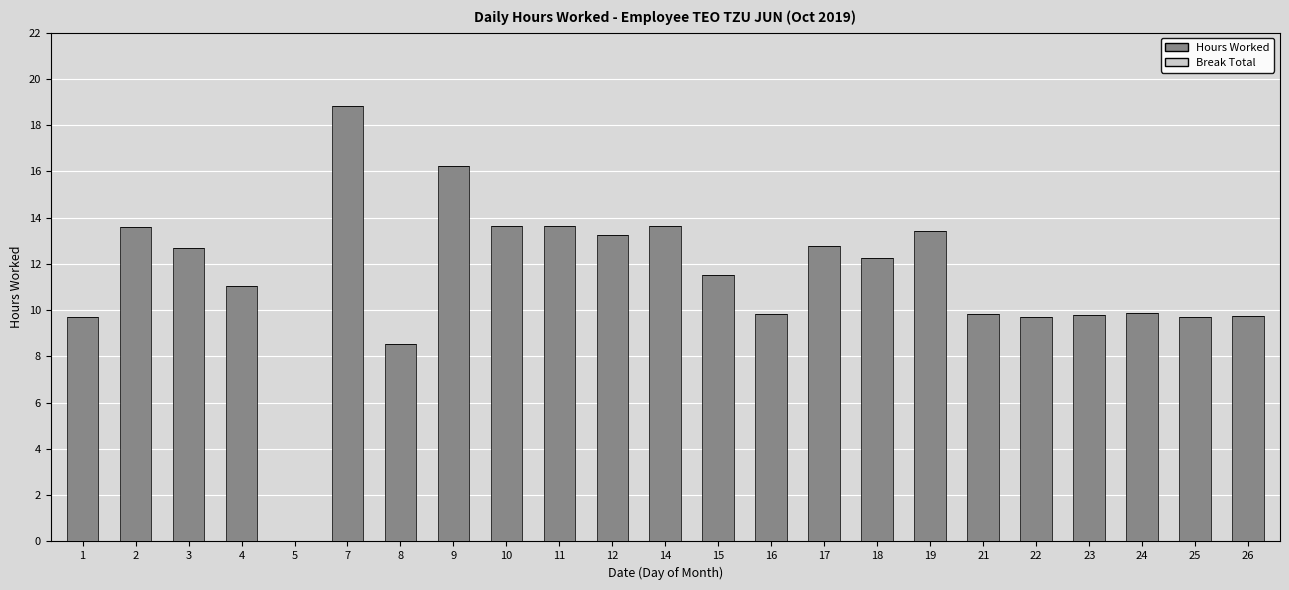

True or false: the data shows 12.2 at 18.

True